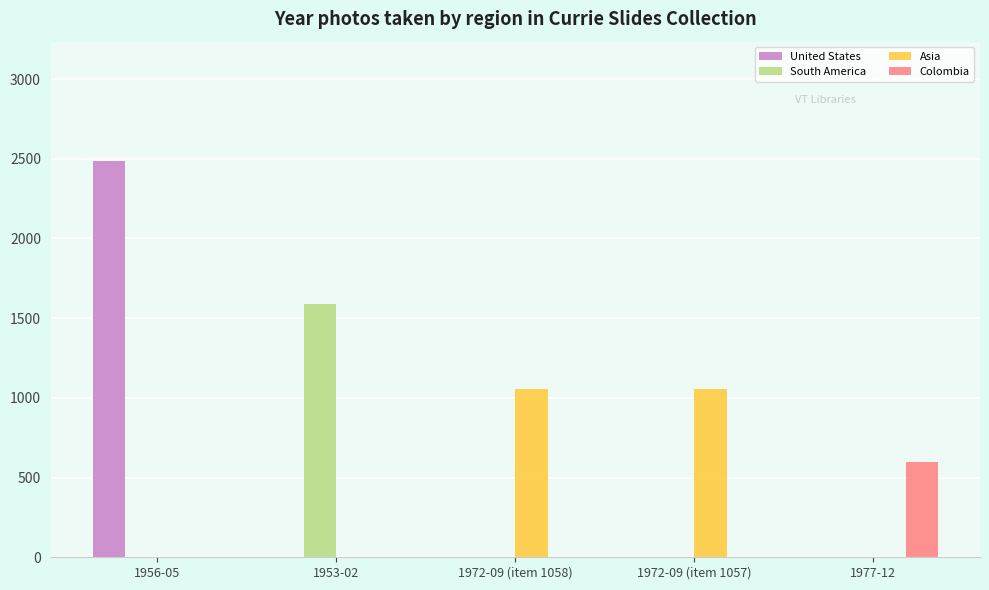

What are all the series names shown in the legend?

United States, South America, Asia, Colombia